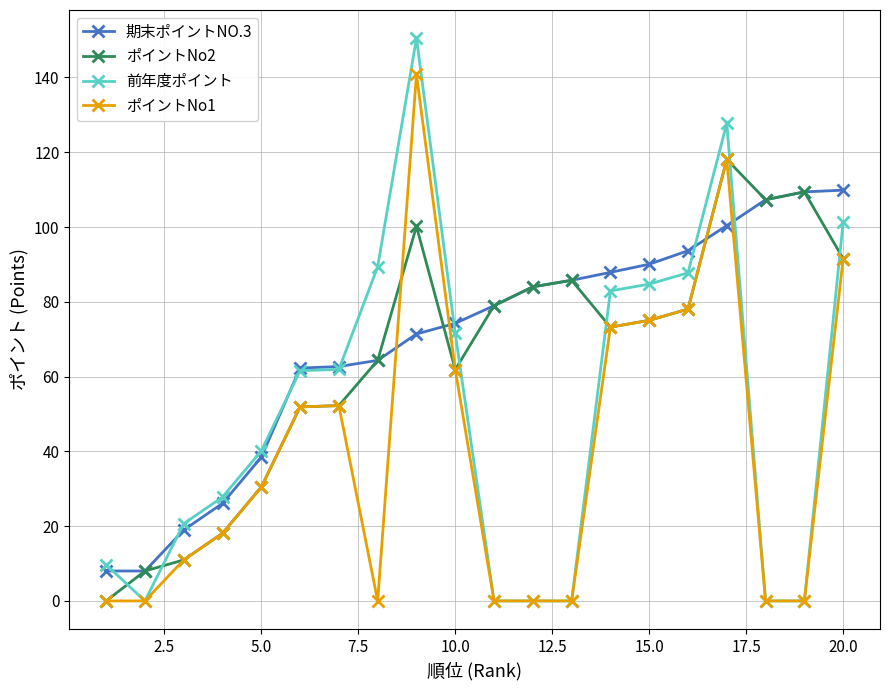

Rank the series by their maximum value, from lowest to highest.

期末ポイントNO.3, ポイントNo2, ポイントNo1, 前年度ポイント